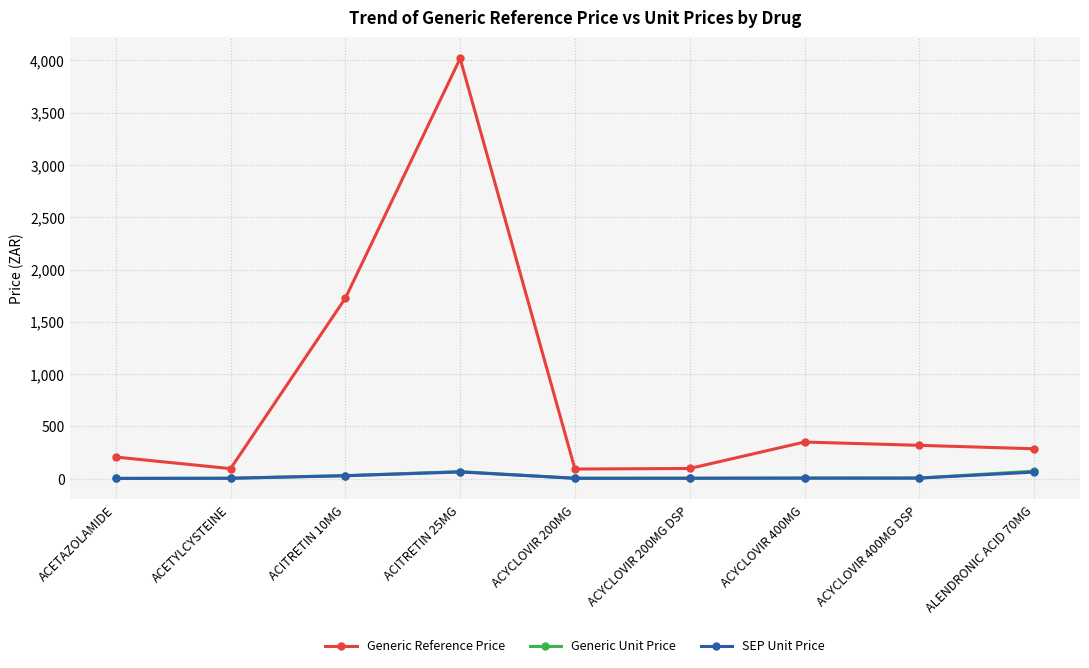

What is the minimum value for Generic Unit Price?

2.1